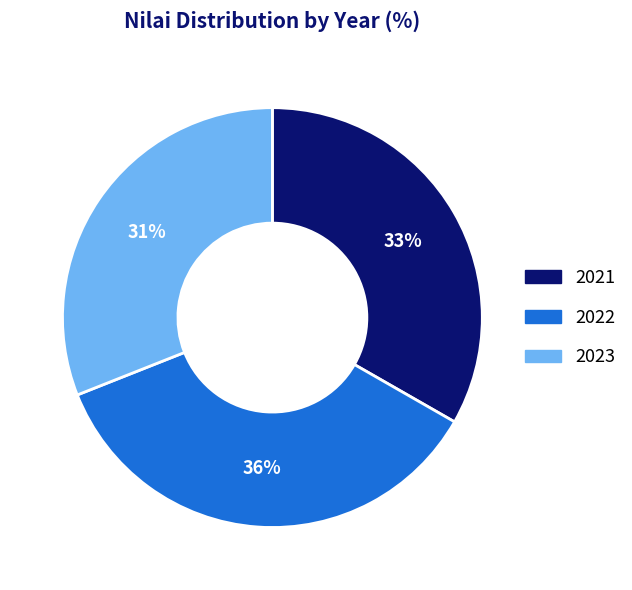

Is there any slice that represents more than half of the pie?

No